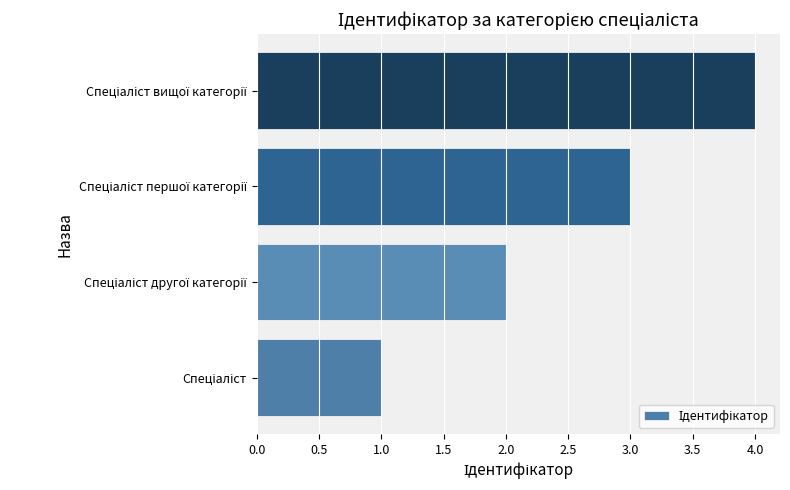

Does the chart contain stacked bars?

No